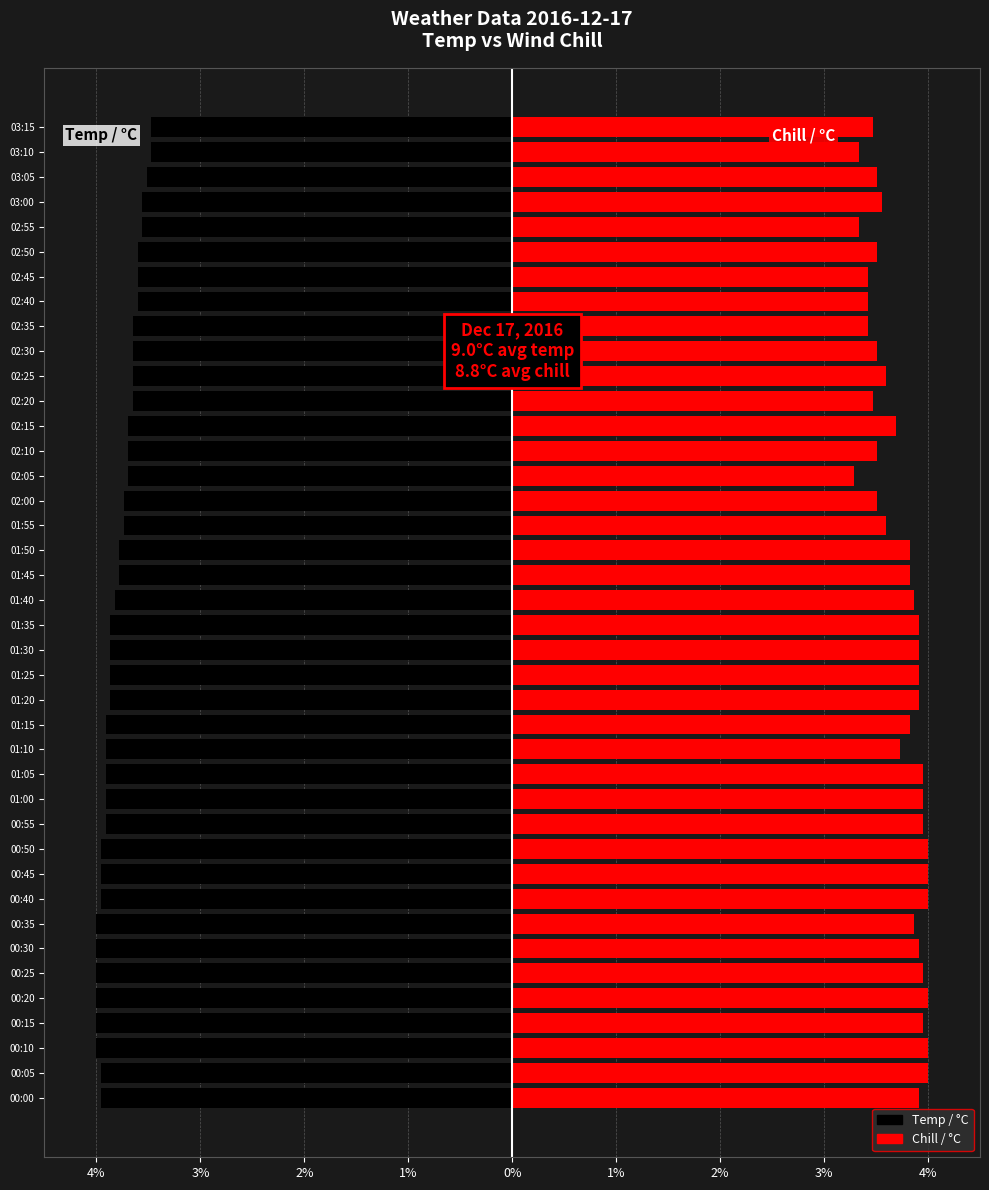

Rank the series by their maximum value, from lowest to highest.

Temp / °C, Chill / °C